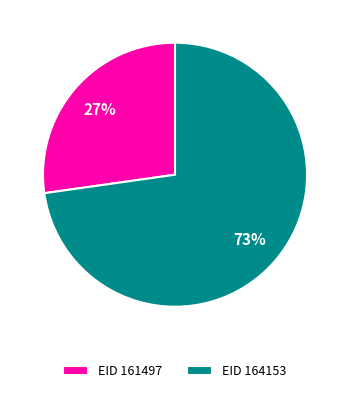

Count the number of slices in the pie.

2